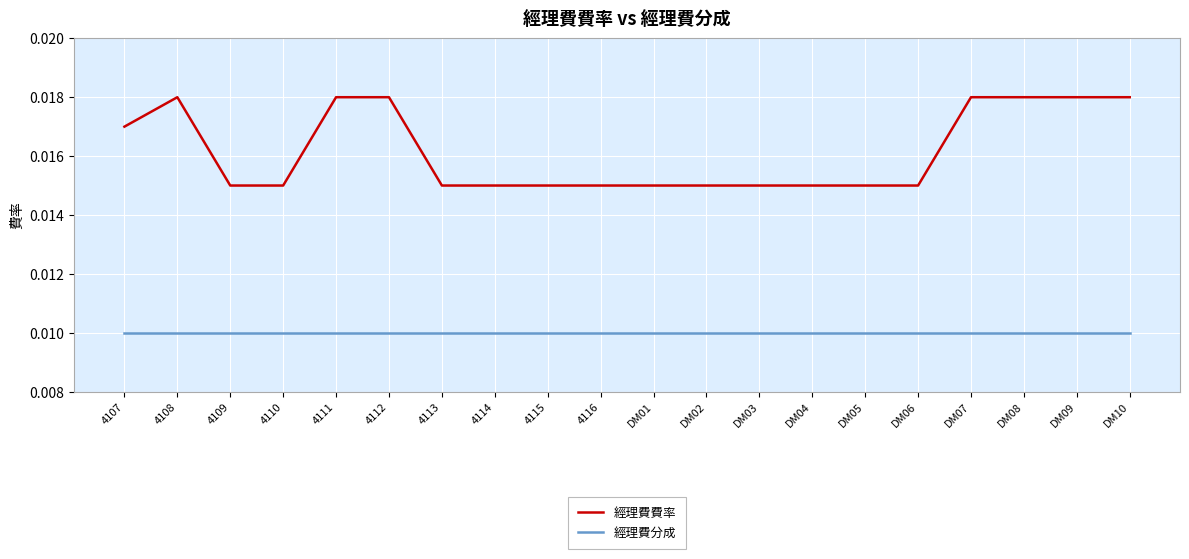

True or false: 經理費分成 and 經理費費率 intersect in this chart.

False